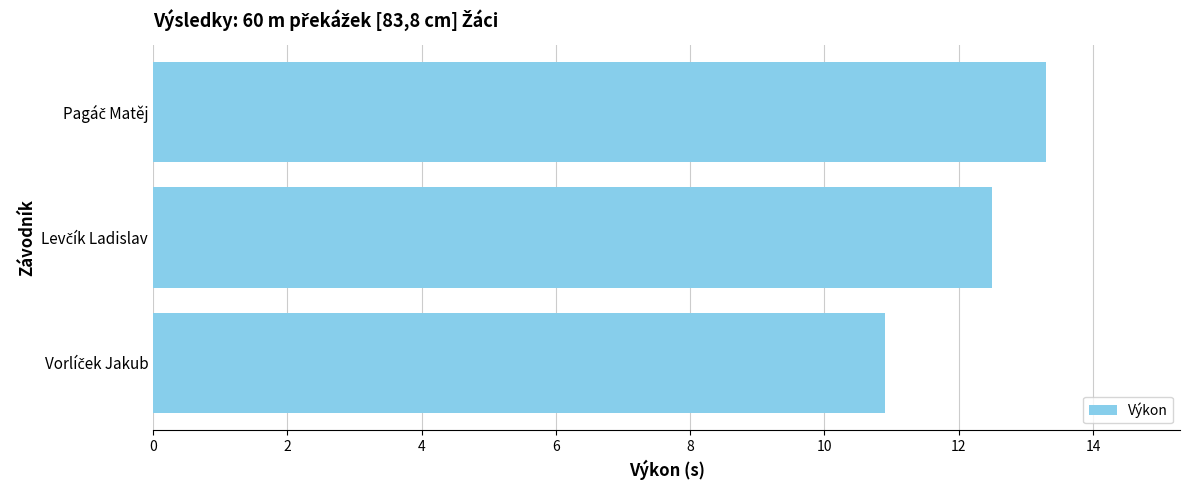

How many values are below 12?

1